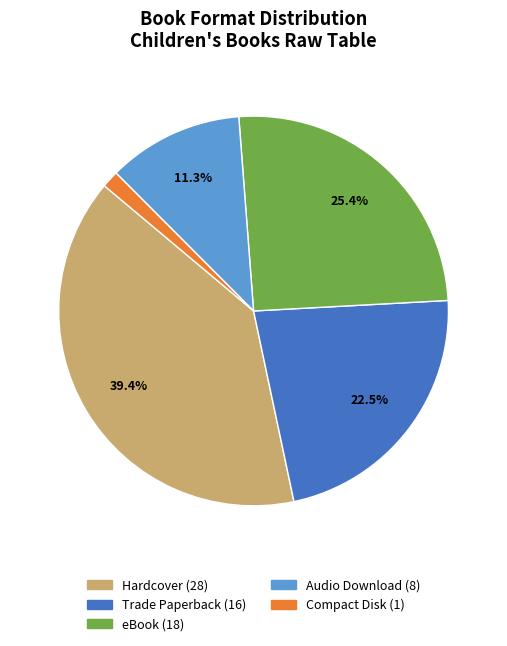

Is there any slice that represents more than half of the pie?

No